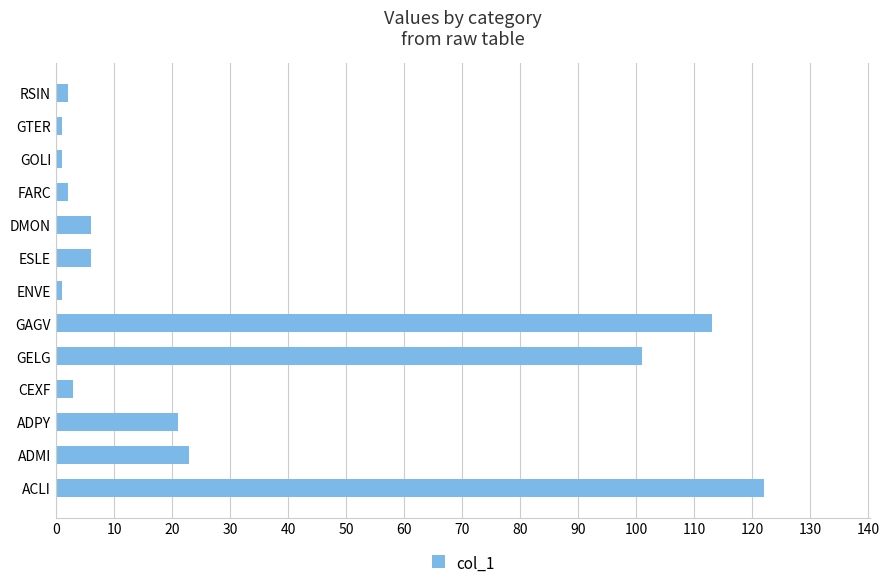

What is the difference between the second highest and second lowest values?

112